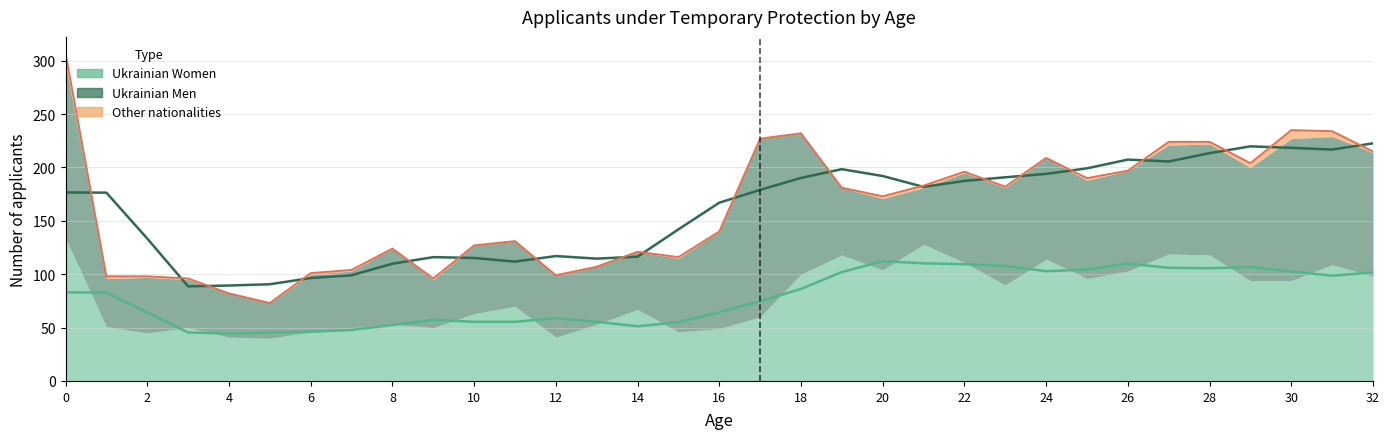

True or false: Total Men has a value of 123 at 26.

False